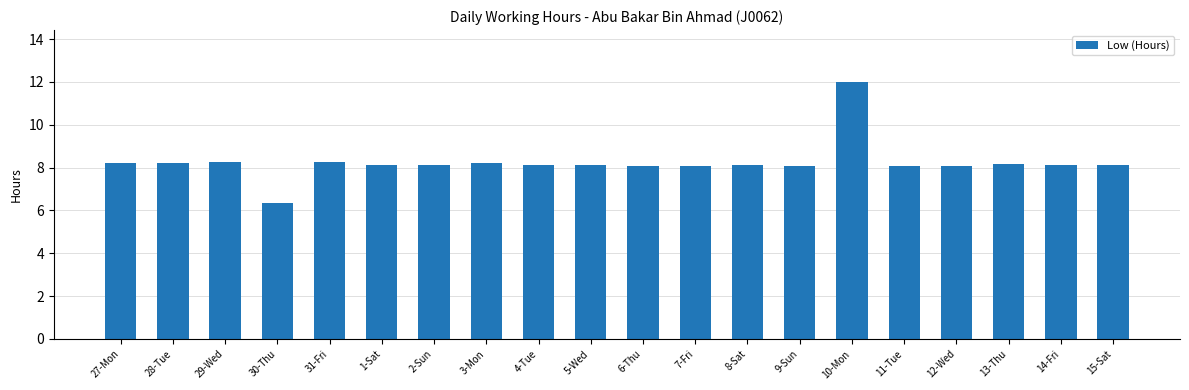

What is the label of the 1st bar from the left?

27-Mon